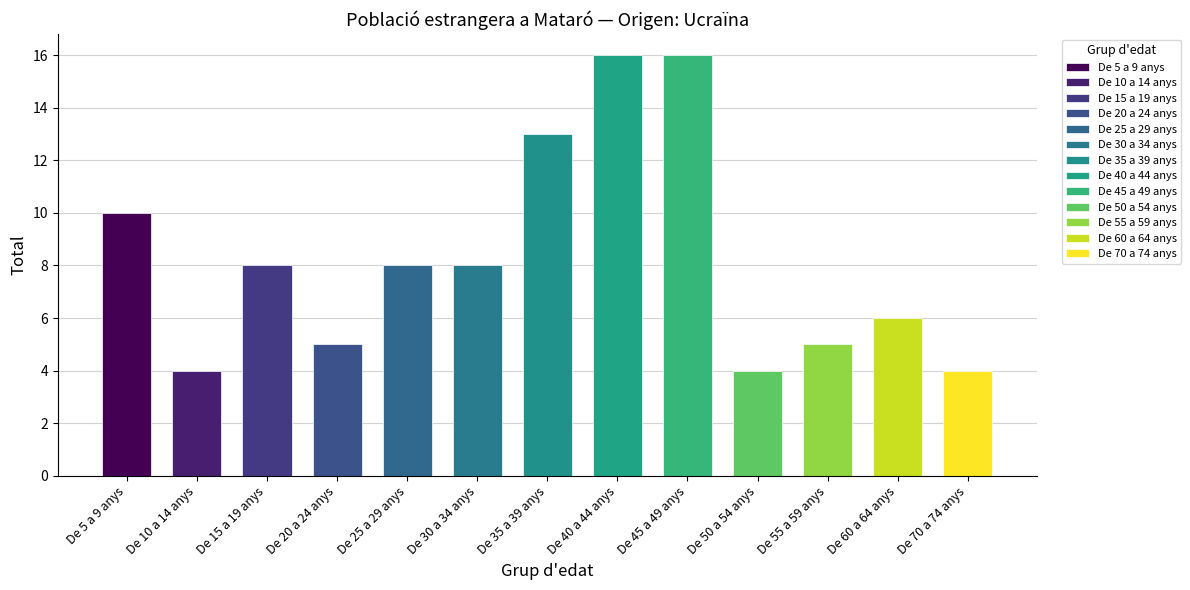

At which label does the data first exceed 8?

De 5 a 9 anys